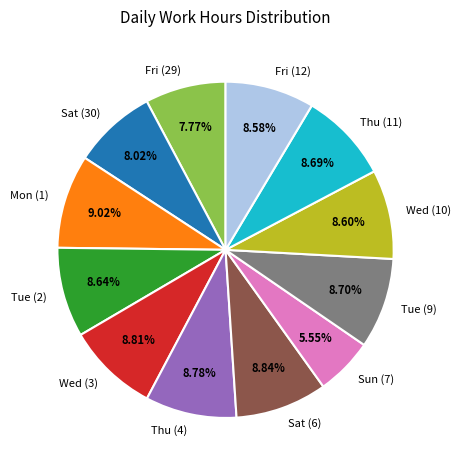

True or false: Wed (3) accounts for 22% of the total.

False